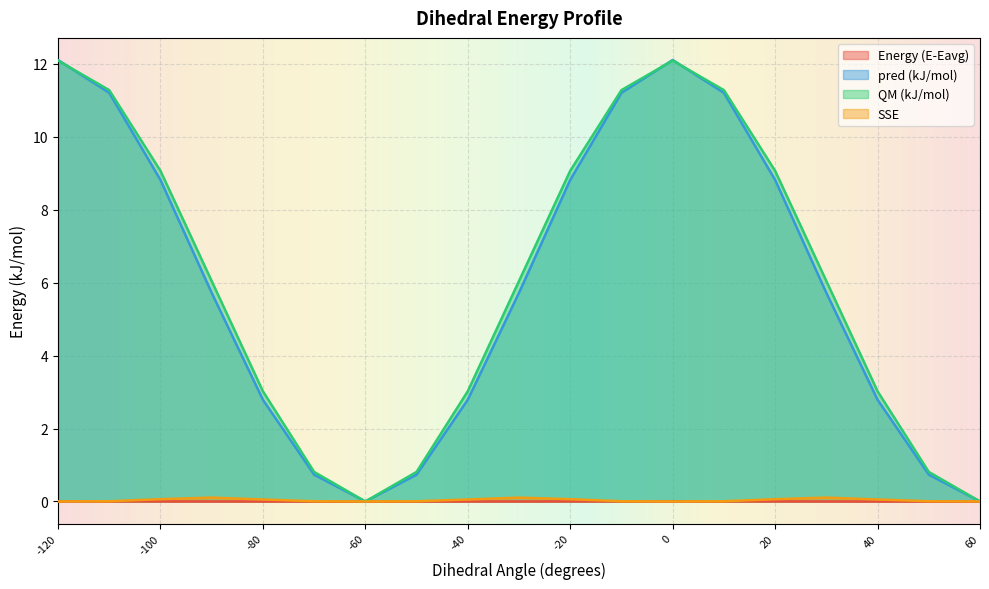

How many lines are shown in the chart?

4